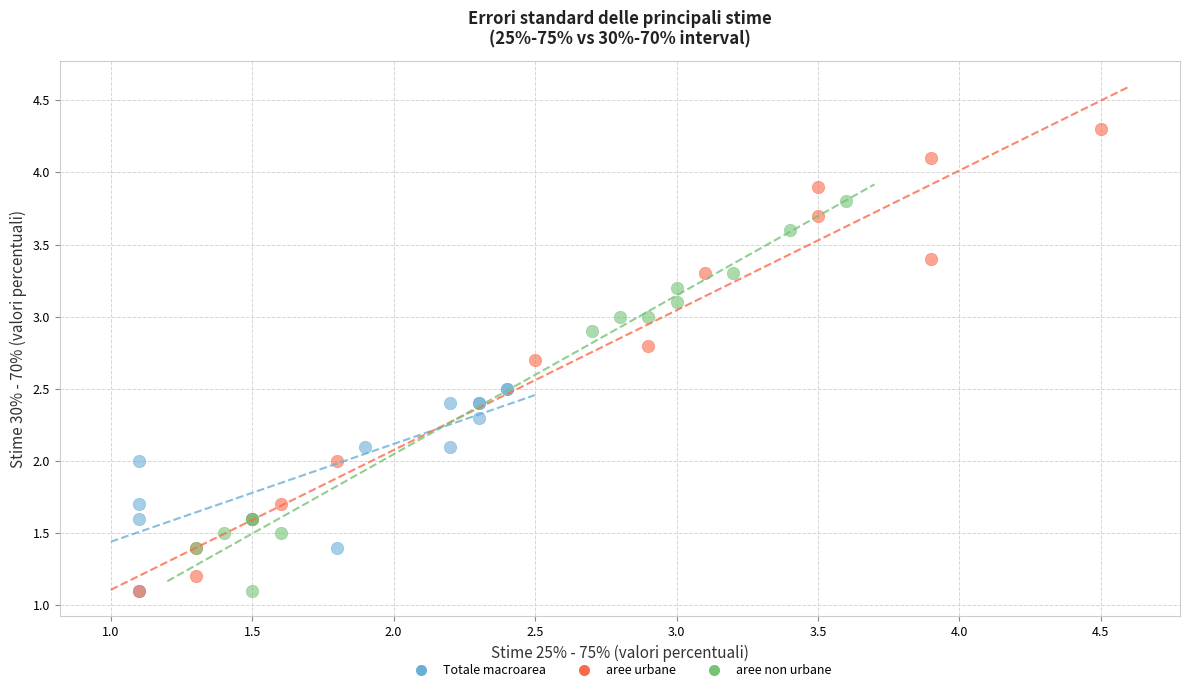

Which series has the widest spread of Y values?

aree urbane